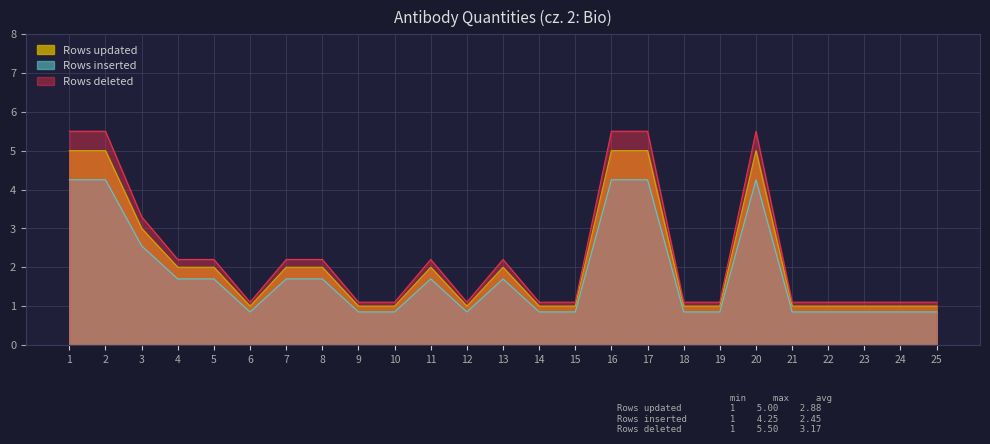

At how many categories does at least one series exceed 1?

25